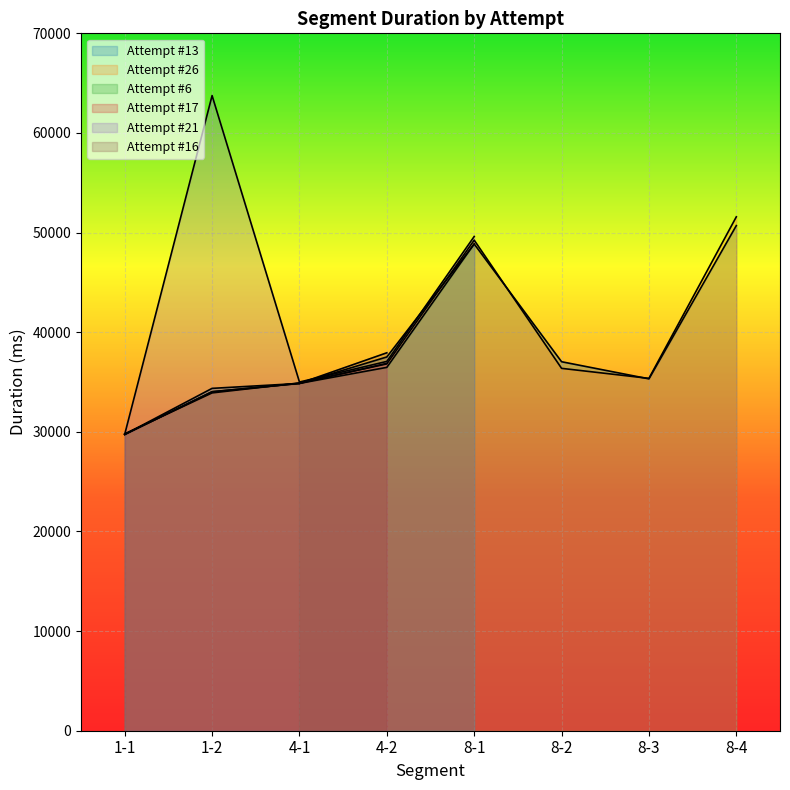

Read the Attempt #21 value at 1-1, to the nearest 100.

29800